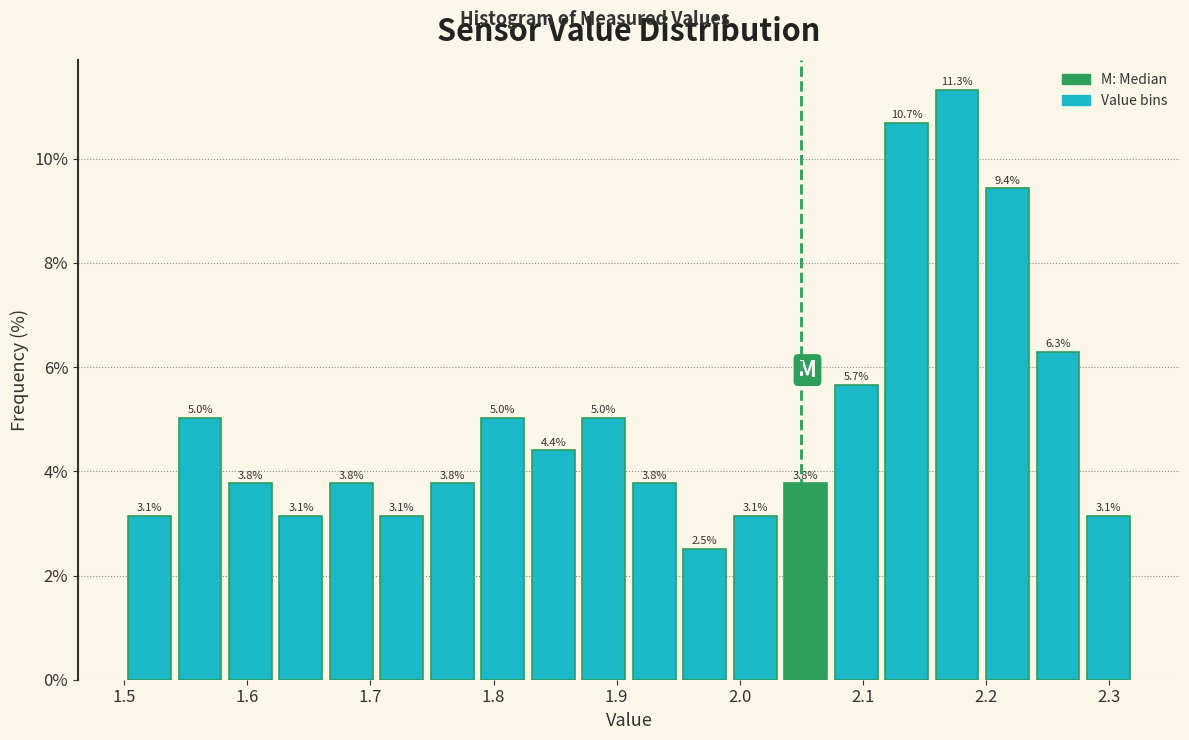

Reading left to right, transcribe this chart: for each bar, give the range it covers on the x-axis and its height. The bar edges are not printed on the chart, so give them approximately, as read against the axis.

1.500 to 1.541: 3.1
1.541 to 1.582: 5.0
1.582 to 1.623: 3.8
1.623 to 1.664: 3.1
1.664 to 1.705: 3.8
1.705 to 1.746: 3.1
1.746 to 1.787: 3.8
1.787 to 1.828: 5.0
1.828 to 1.869: 4.4
1.869 to 1.910: 5.0
1.910 to 1.951: 3.8
1.951 to 1.992: 2.5
1.992 to 2.033: 3.1
2.033 to 2.074: 3.8
2.074 to 2.115: 5.7
2.115 to 2.156: 10.7
2.156 to 2.197: 11.3
2.197 to 2.238: 9.4
2.238 to 2.279: 6.3
2.279 to 2.320: 3.1